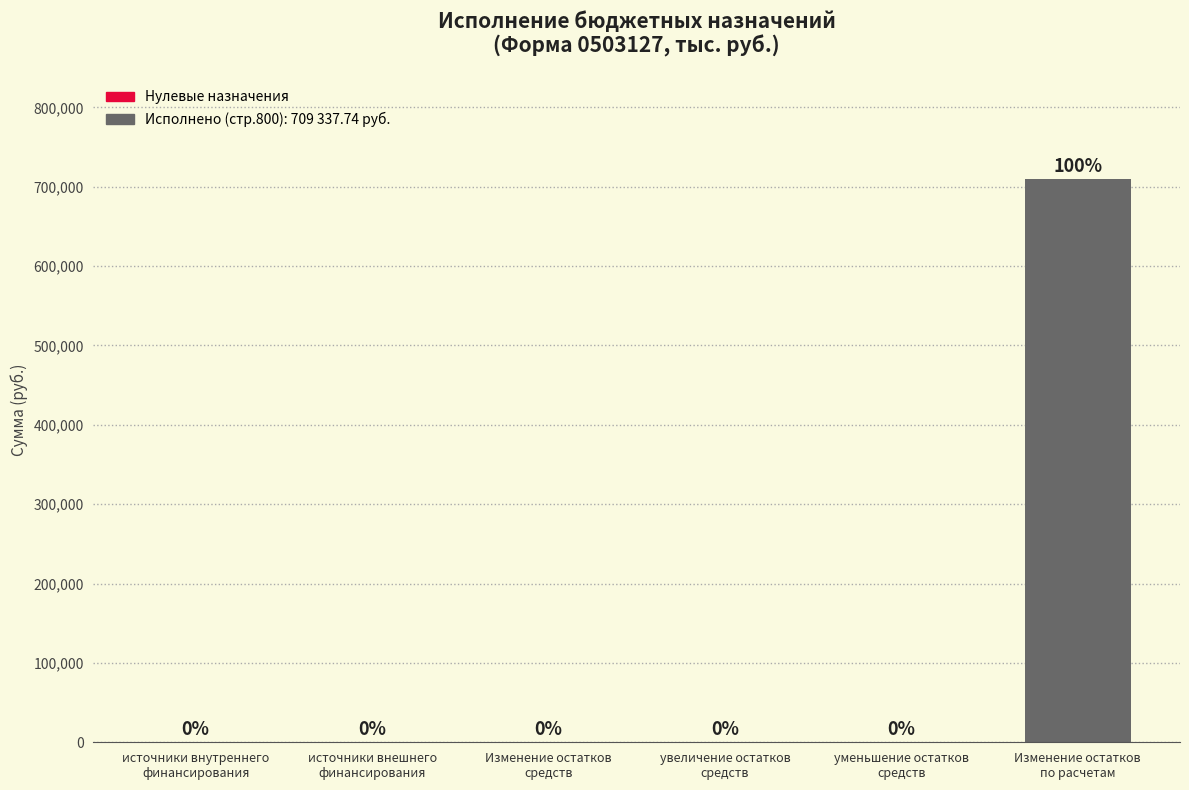

What is the greatest value displayed?

709337.7